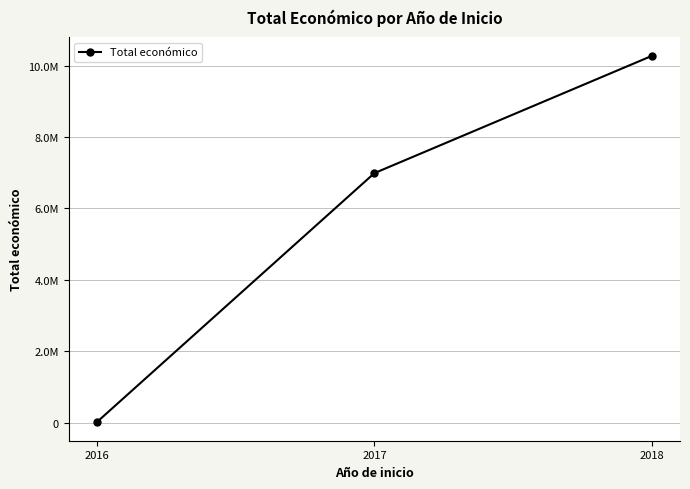

Is it true that the value at 2016 is 15980?

True